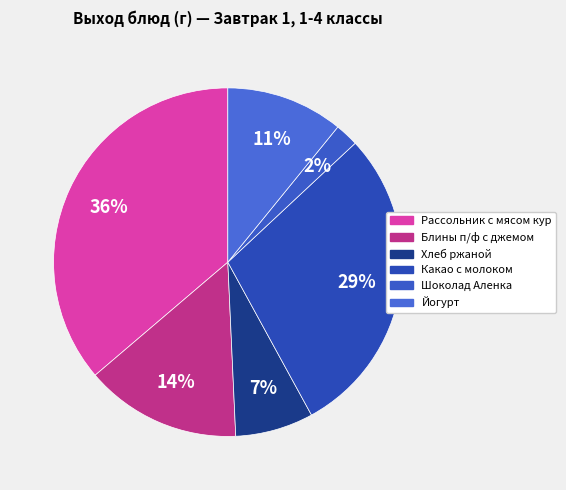

What percentage is the Блины п/ф с джемом slice, to the nearest percent?

14%